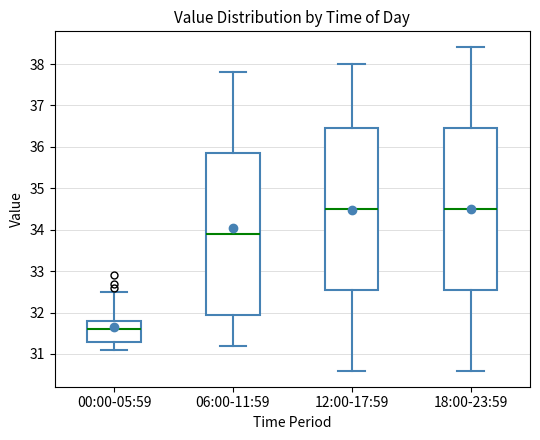

Where does the upper whisker of the box for 18:00-23:59 end on the y-axis? The values are not printed on the chart, so give them approximately, as read against the axis.

38.4